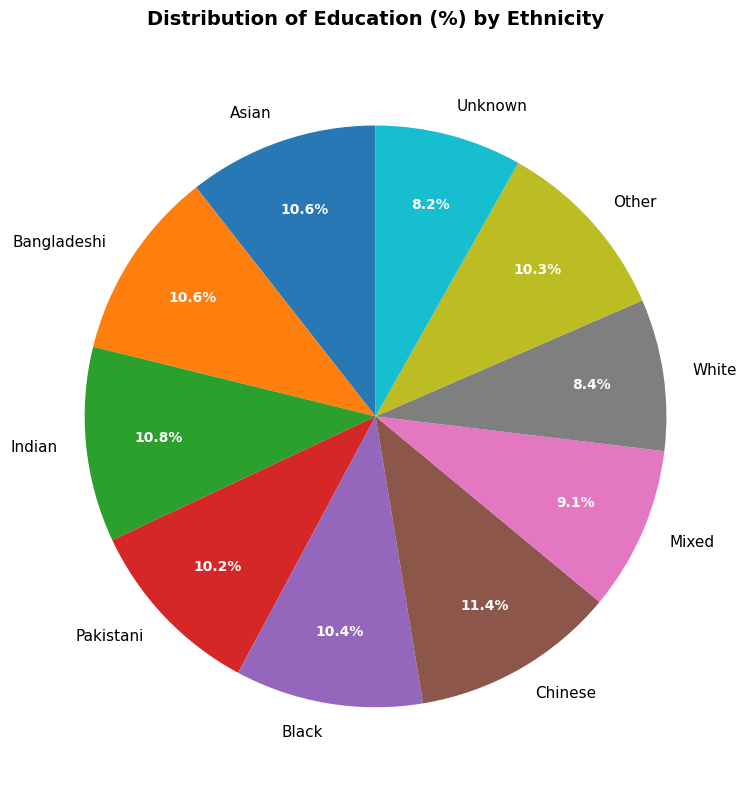

How many slices are in this pie chart?

10